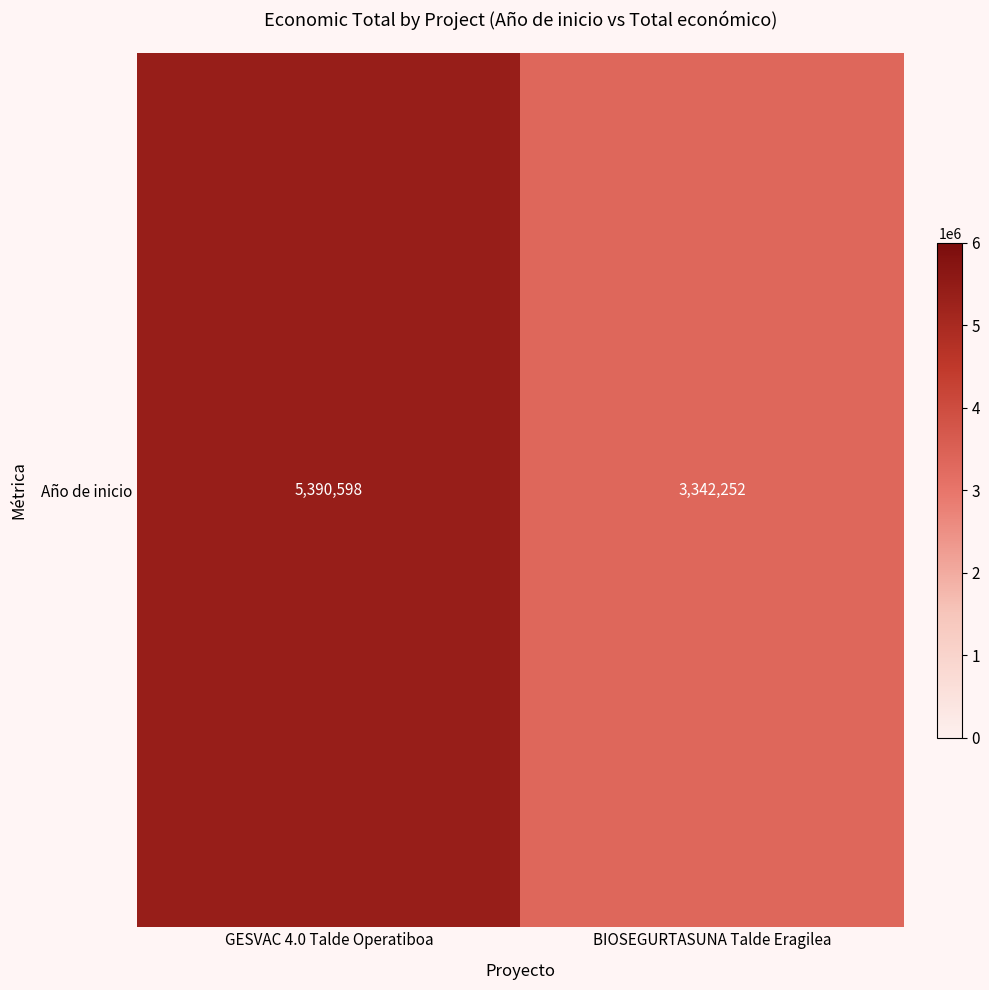

What is the difference between the values at BIOSEGURTASUNA Talde Eragilea and GESVAC 4.0 Talde Operatiboa?

2048346